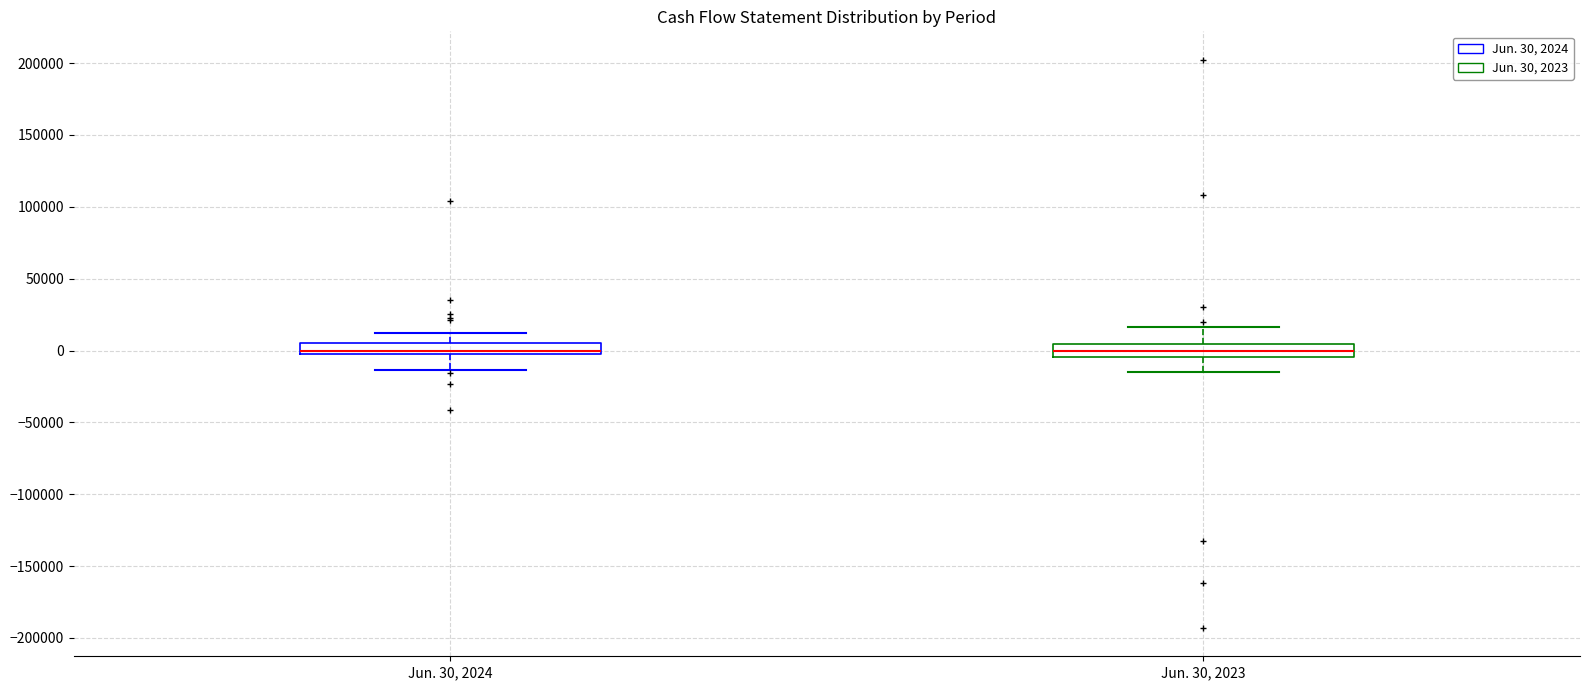

Where is the lower edge of the box for Jun. 30, 2024 on the y-axis? The values are not printed on the chart, so give them approximately, as read against the axis.

0